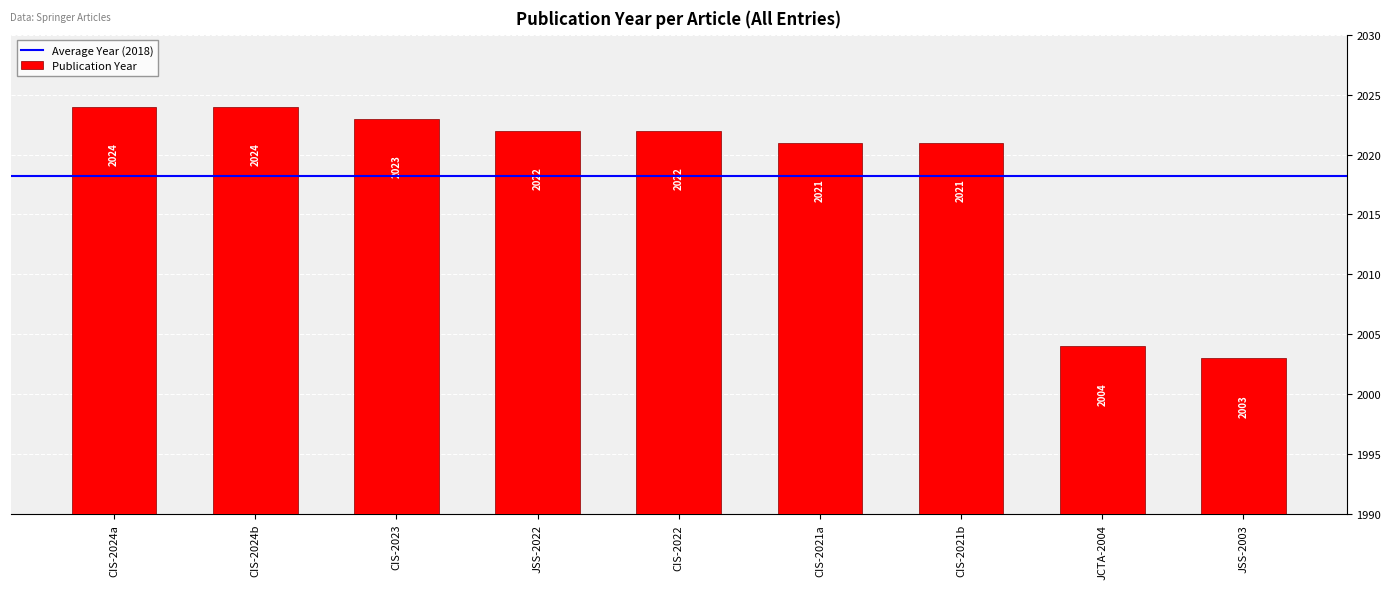

Which has a higher value, JSS-2022 or CIS-2024b?

CIS-2024b